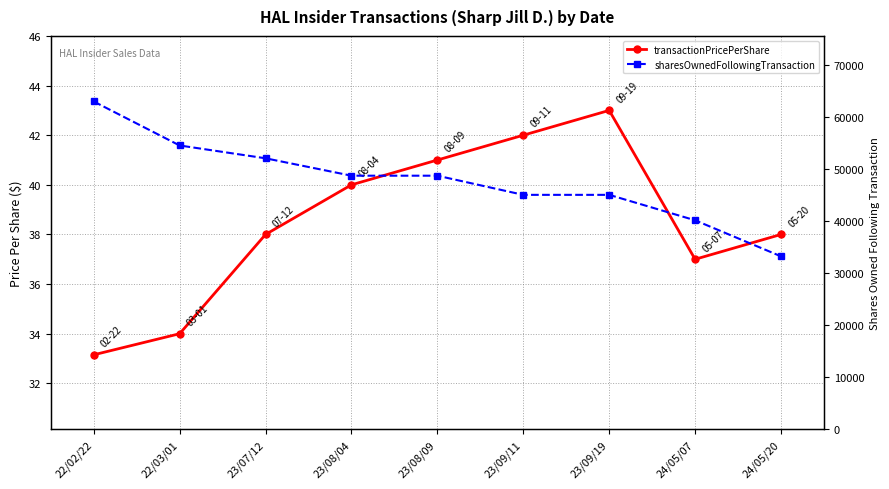

Count the number of data series in this chart.

2